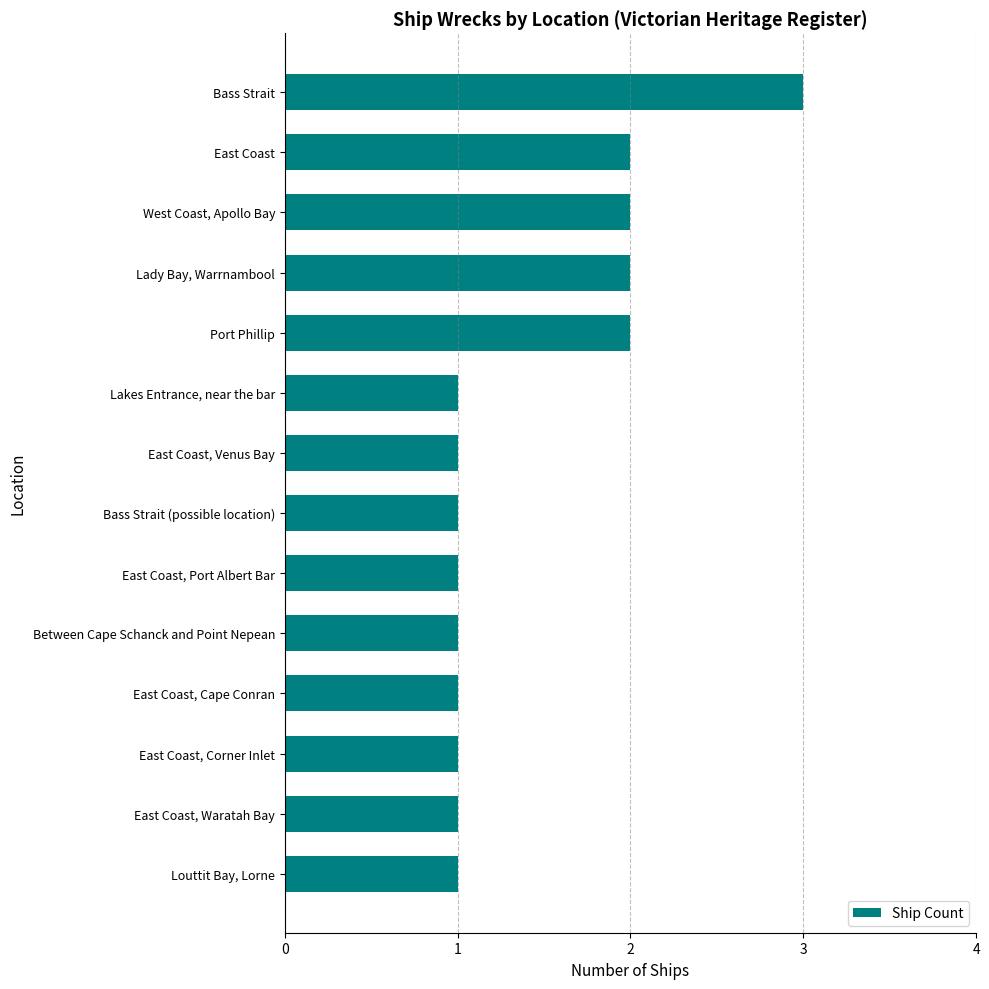

What is the sum of all values?

20